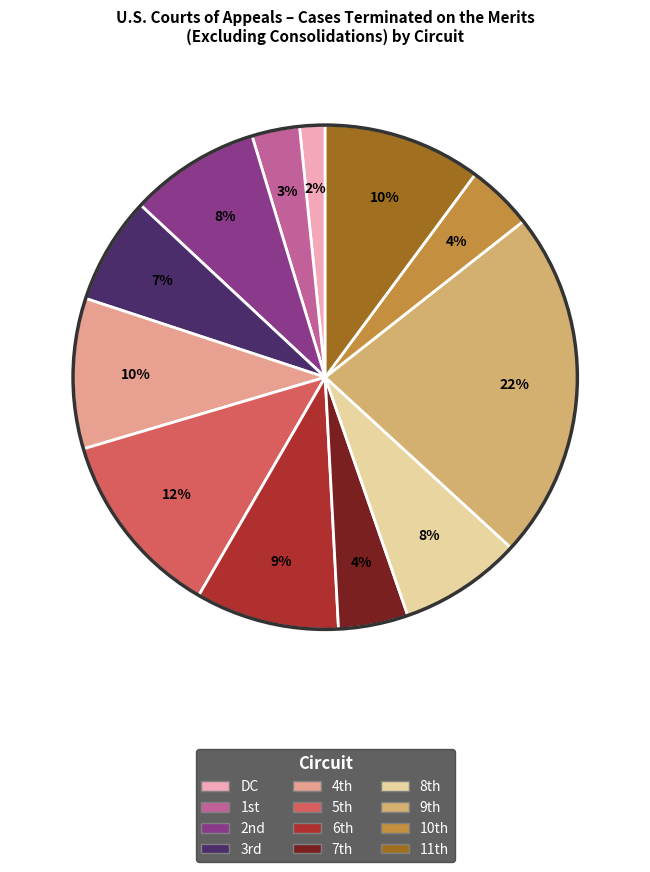

Count the number of slices in the pie.

12